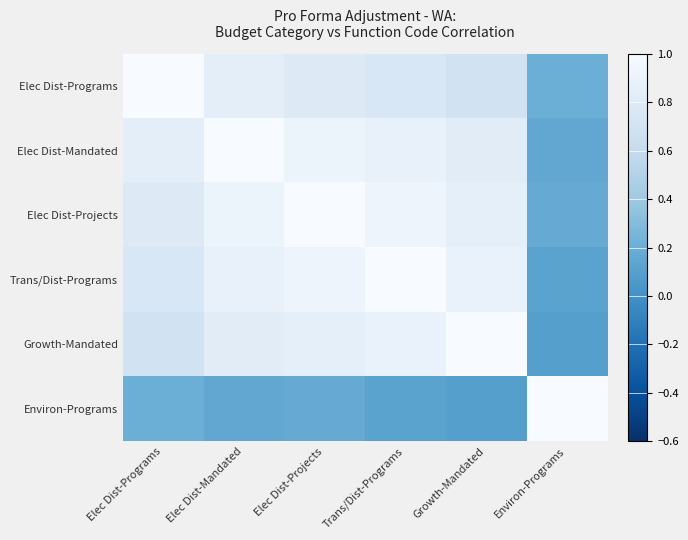

What is the difference between the highest and lowest values at Elec Dist-Mandated?

0.8